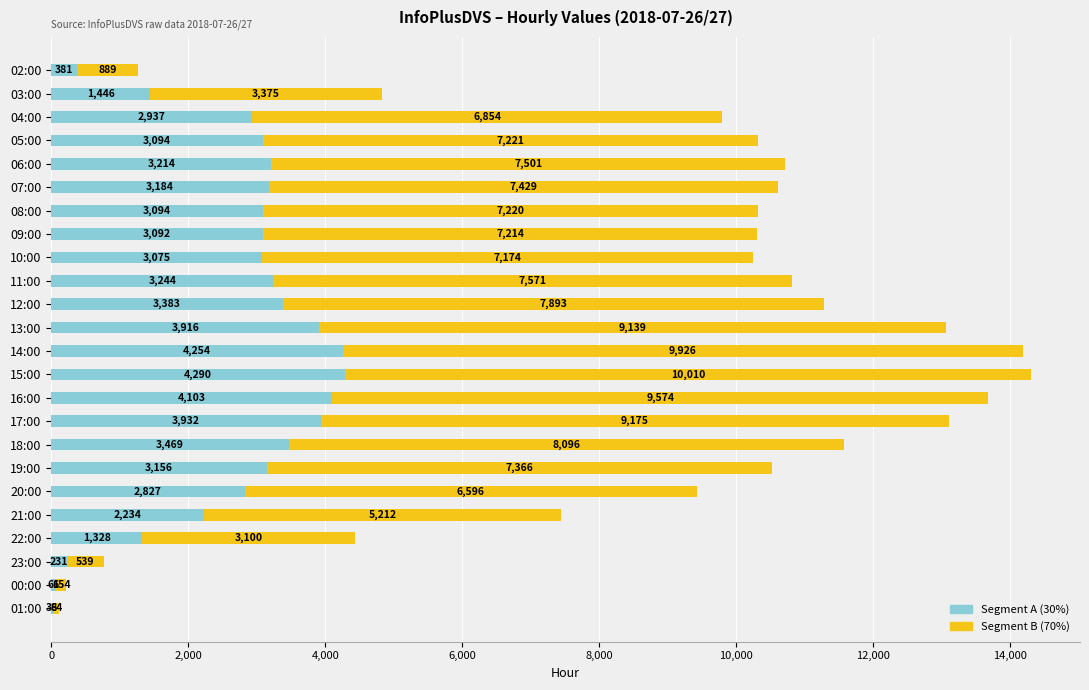

The Segment A (30%) series shows 6617.3 at 17:00. True or false?

False